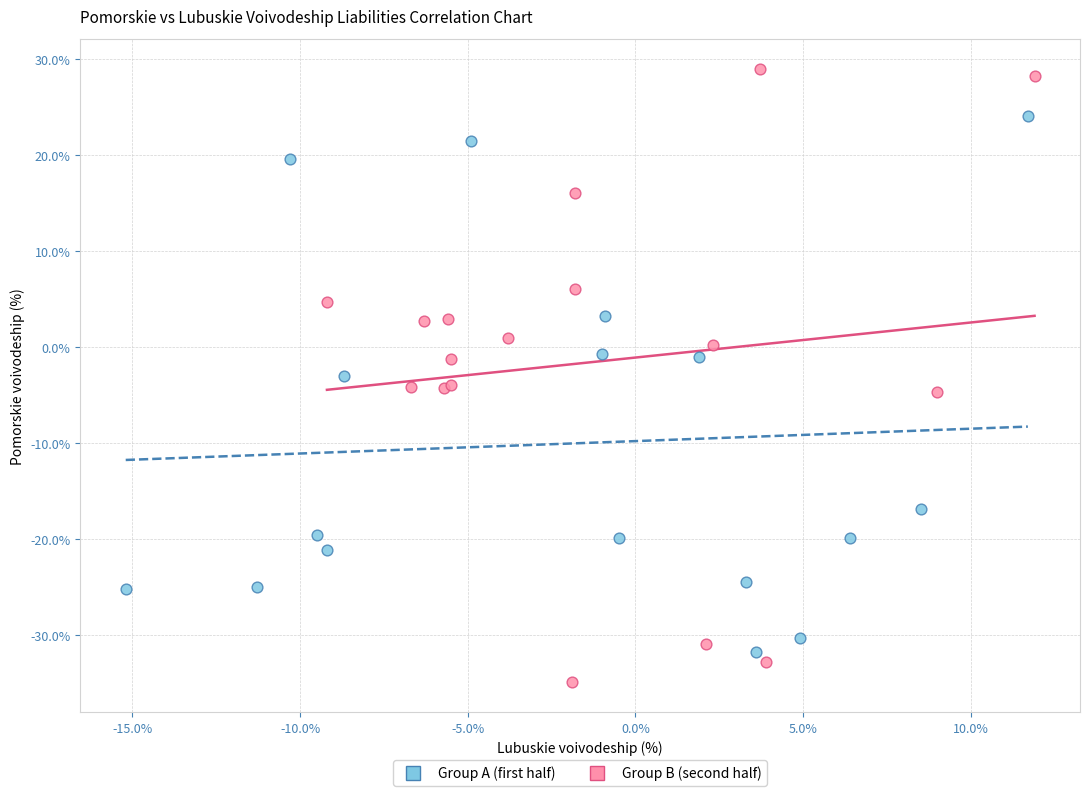

Which series reaches the minimum Y coordinate?

Group B (second half)